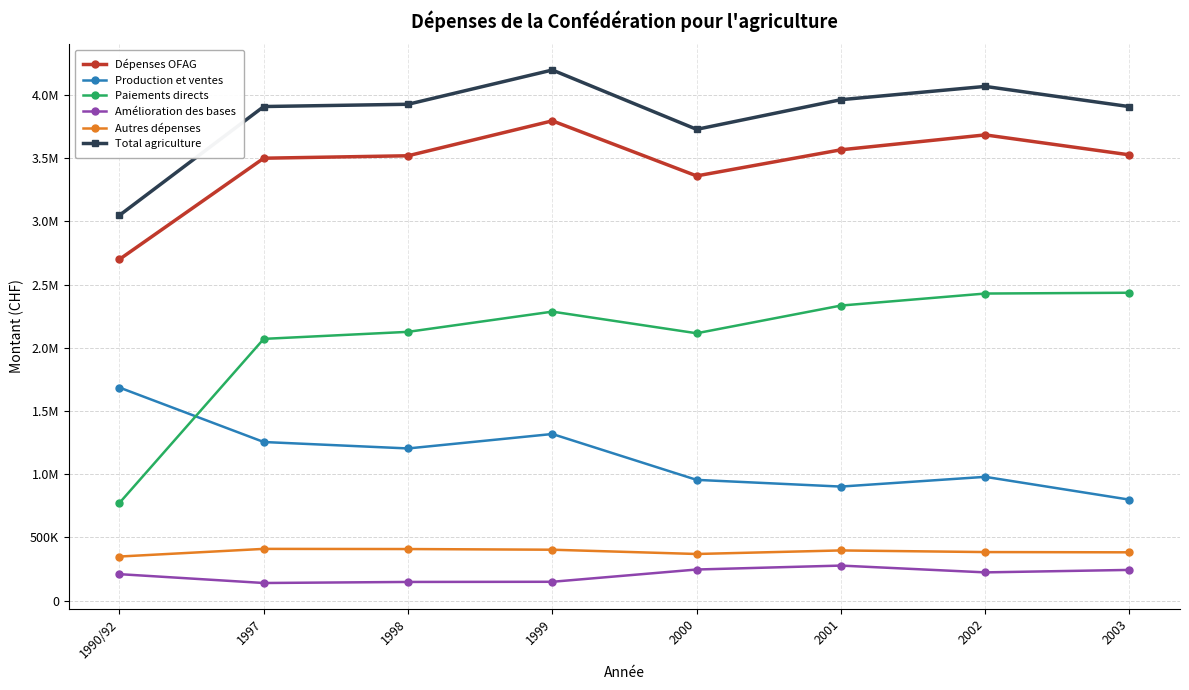

True or false: Amélioration des bases and Dépenses OFAG cross at least once.

False